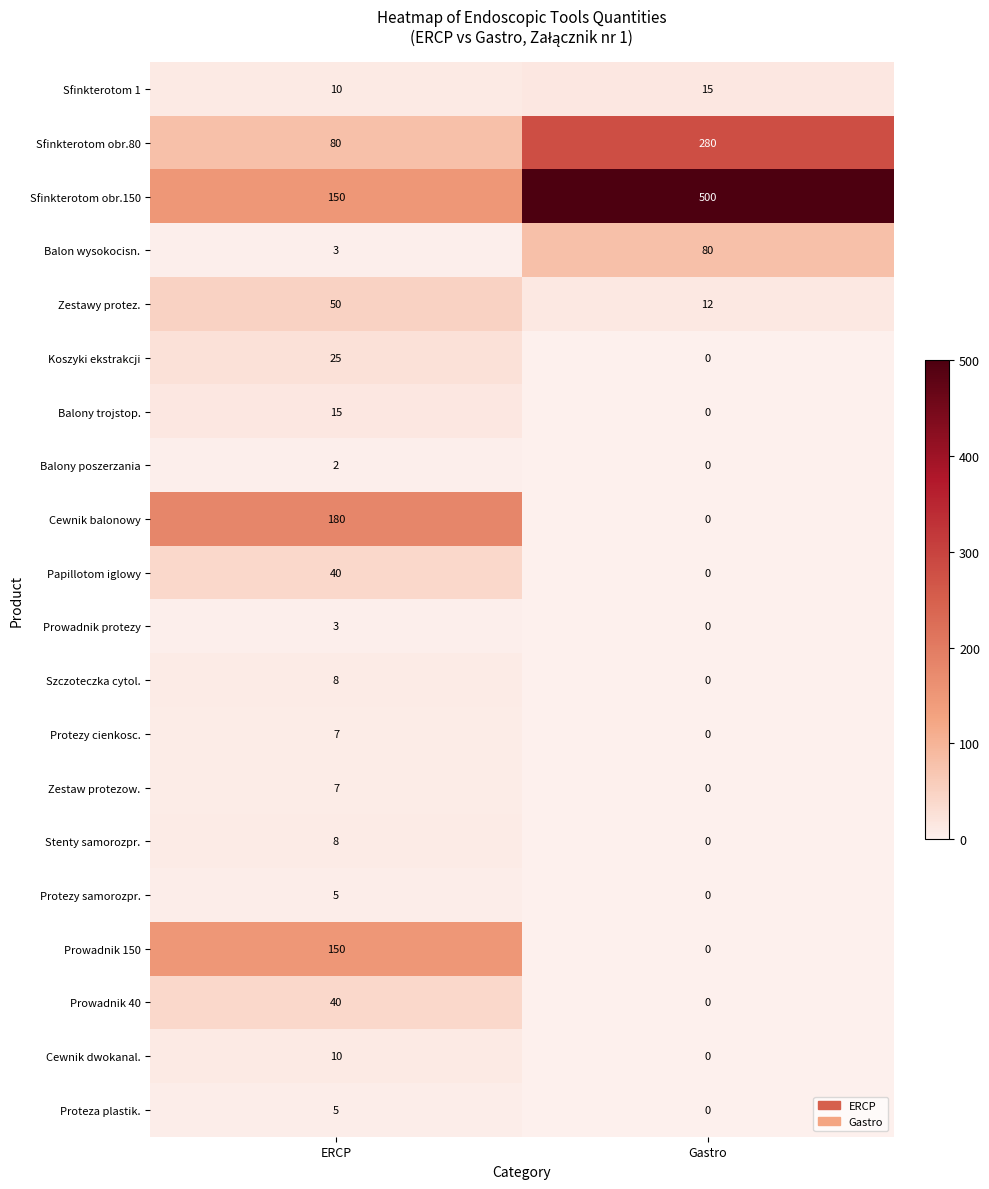

At which label is Protezy samorozpr. closest to 2?

Gastro